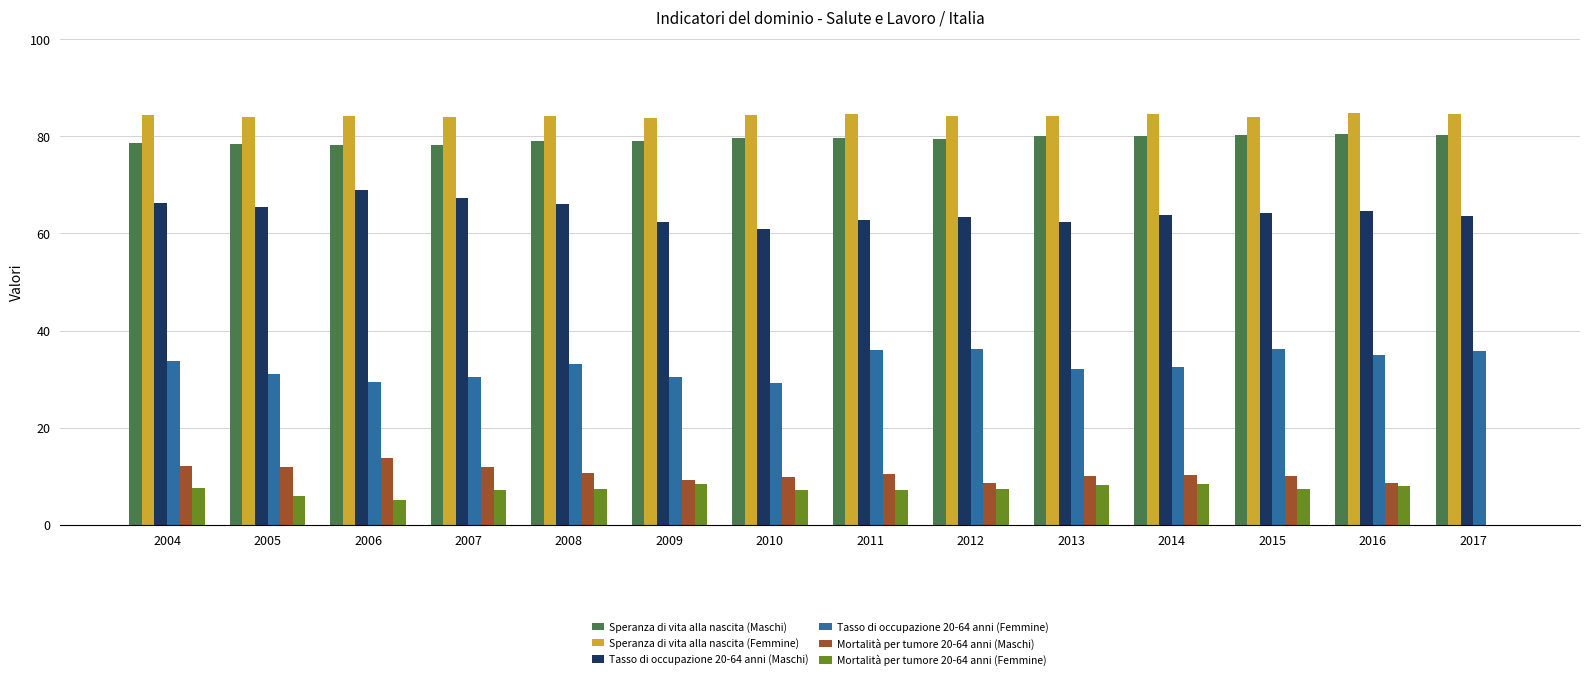

The Speranza di vita alla nascita (Maschi) series shows 79.6 at 2011. True or false?

True